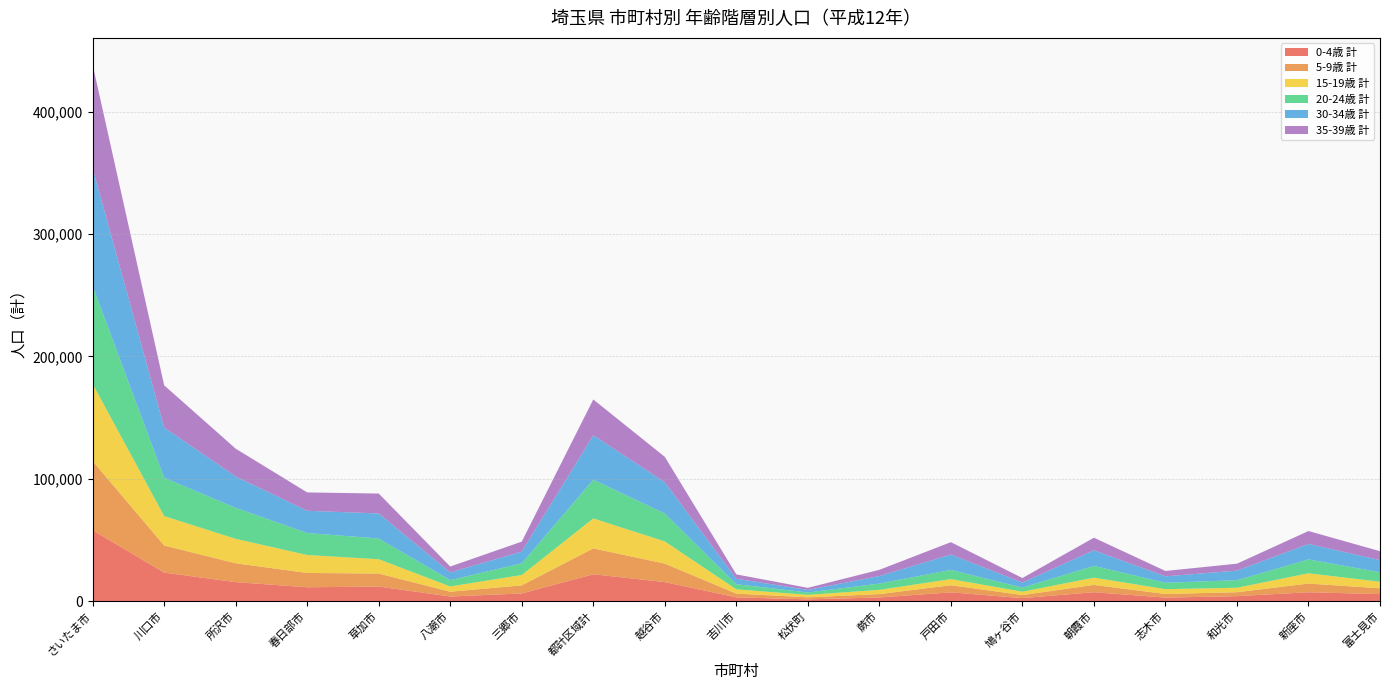

Reading left to right, what are all the values shown in this chart?

0-4歳 計: さいたま市=57967	川口市=23310	所沢市=15529	春日部市=11320	草加市=11907	八潮市=3785	三郷市=6254	都計区域計=21946	越谷市=15545	吉川市=3074	松伏町=1426	蕨市=2975	戸田市=7174	鳩ヶ谷市=2459	朝霞市=7279	志木市=2880	和光市=4058	新座市=7238	富士見市=5718
5-9歳 計: さいたま市=56523	川口市=22122	所沢市=15402	春日部市=11689	草加市=10616	八潮市=3892	三郷市=6622	都計区域計=21130	越谷市=15106	吉川市=3058	松伏町=1668	蕨市=2760	戸田市=5814	鳩ヶ谷市=2492	朝霞市=5950	志木市=2956	和光市=3211	新座市=7108	富士見市=4757
15-19歳 計: さいたま市=63002	川口市=24062	所沢市=19983	春日部市=14660	草加市=11730	八潮市=4297	三郷市=8468	都計区域計=24495	越谷市=18144	吉川市=3487	松伏町=2025	蕨市=3469	戸田市=5005	鳩ヶ谷市=2746	朝霞市=5953	志木市=3917	和光市=3664	新座市=8410	富士見市=5390
20-24歳 計: さいたま市=80107	川口市=31341	所沢市=25295	春日部市=17998	草加市=16917	八潮市=5172	三郷市=9554	都計区域計=31643	越谷市=22853	吉川市=4191	松伏町=1927	蕨市=5123	戸田市=7533	鳩ヶ谷市=3332	朝霞市=9612	志木市=5231	和光市=6149	新座市=11313	富士見市=7713
30-34歳 計: さいたま市=96126	川口市=41096	所沢市=25711	春日部市=18183	草加市=20466	八潮市=6301	三郷市=9583	都計区域計=36350	越谷市=25527	吉川市=4483	松伏町=2102	蕨市=6173	戸田市=12518	鳩ヶ谷市=4184	朝霞市=12764	志木市=5277	和光市=7838	新座市=12677	富士見市=9932
35-39歳 計: さいたま市=84717	川口市=34446	所沢市=22679	春日部市=14985	草加市=16286	八潮市=4814	三郷市=8146	都計区域計=29246	越谷市=20736	吉川市=3542	松伏町=1710	蕨市=5065	戸田市=10142	鳩ヶ谷市=3636	朝霞市=10269	志木市=4369	和光市=5673	新座市=10534	富士見市=7287